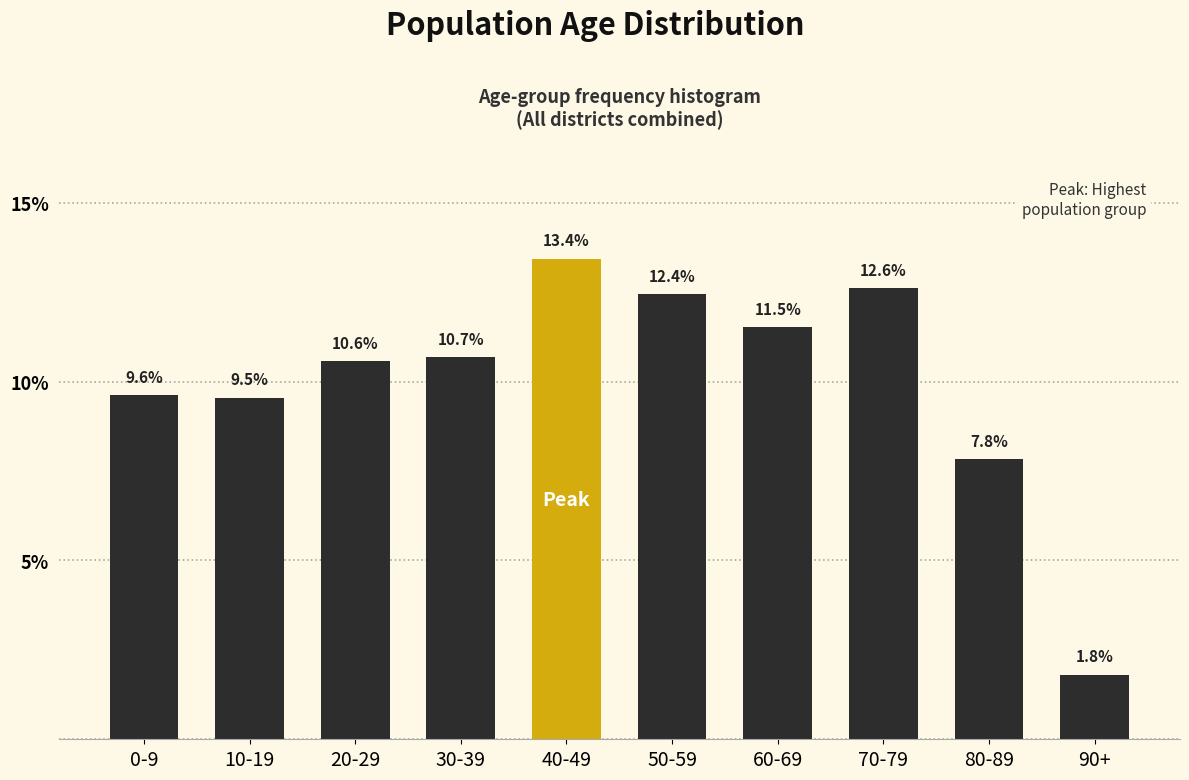

Reading left to right, transcribe all the data shown in this chart.

0-9=9.6	10-19=9.5	20-29=10.6	30-39=10.7	40-49=13.4	50-59=12.4	60-69=11.5	70-79=12.6	80-89=7.8	90+=1.8